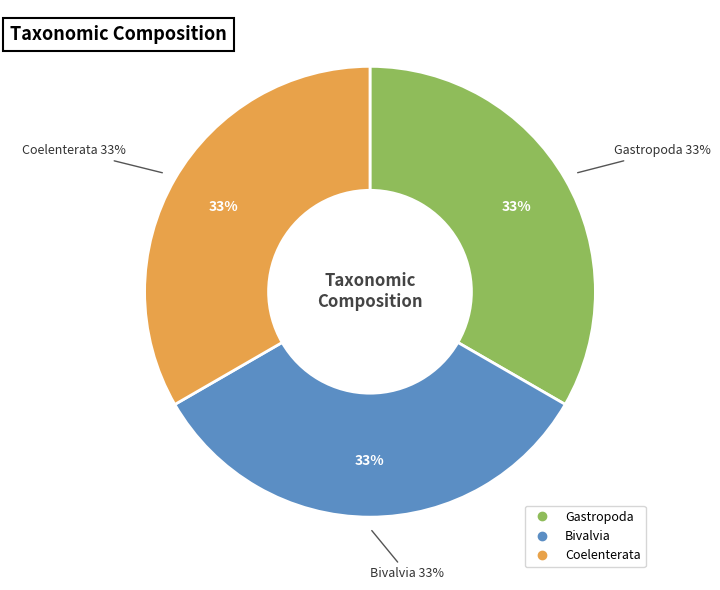

Is Coelenterata the majority of the pie?

No